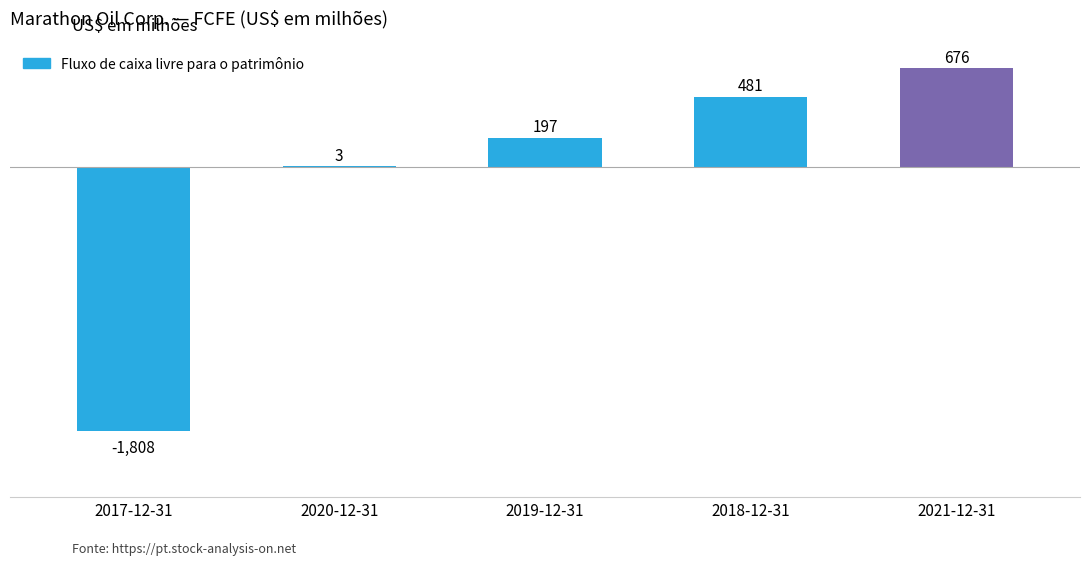

The chart shows a value of 669 at 2018-12-31. True or false?

False